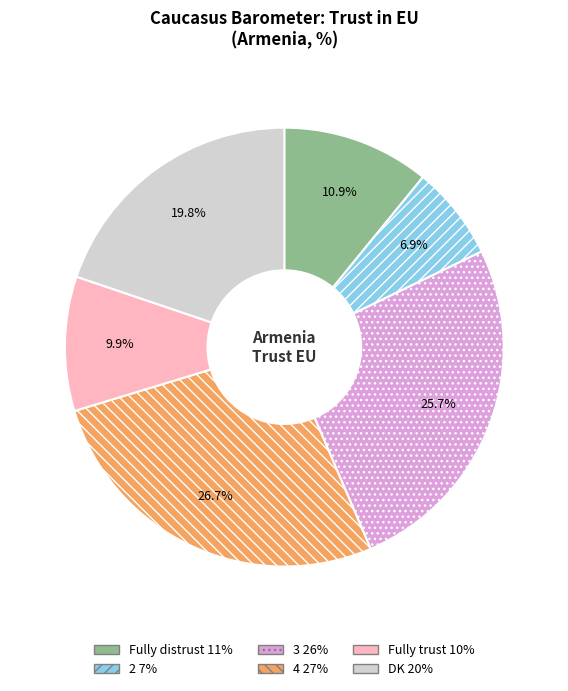

Is there a majority slice in this chart?

No